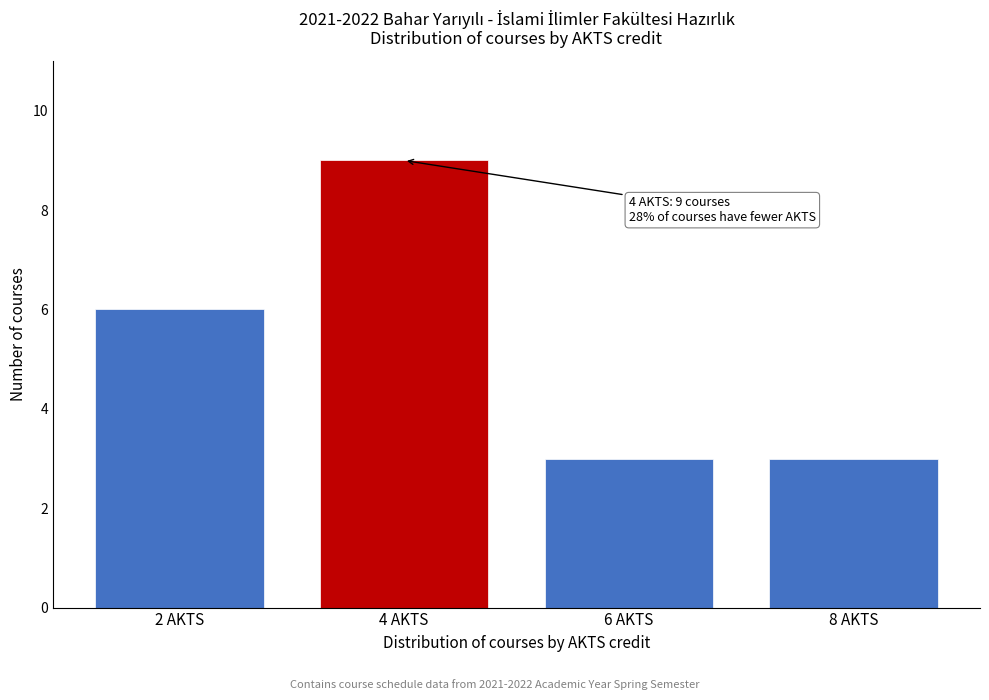

Reading left to right, extract all data points from this chart.

6	9	3	3